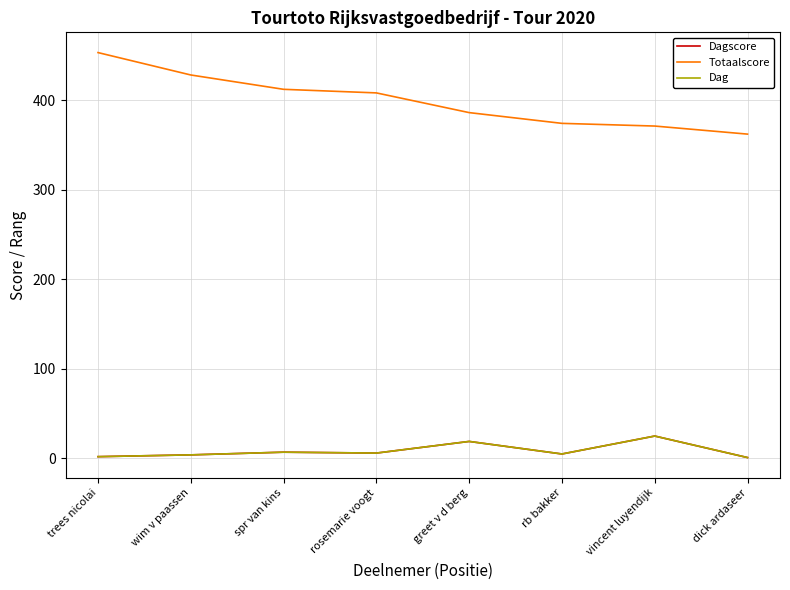

True or false: Dagscore and Dag cross at least once.

False